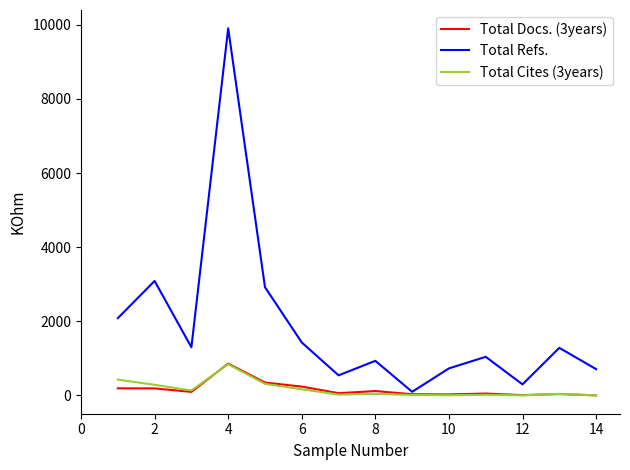

Which series has the widest spread of values?

Total Refs.